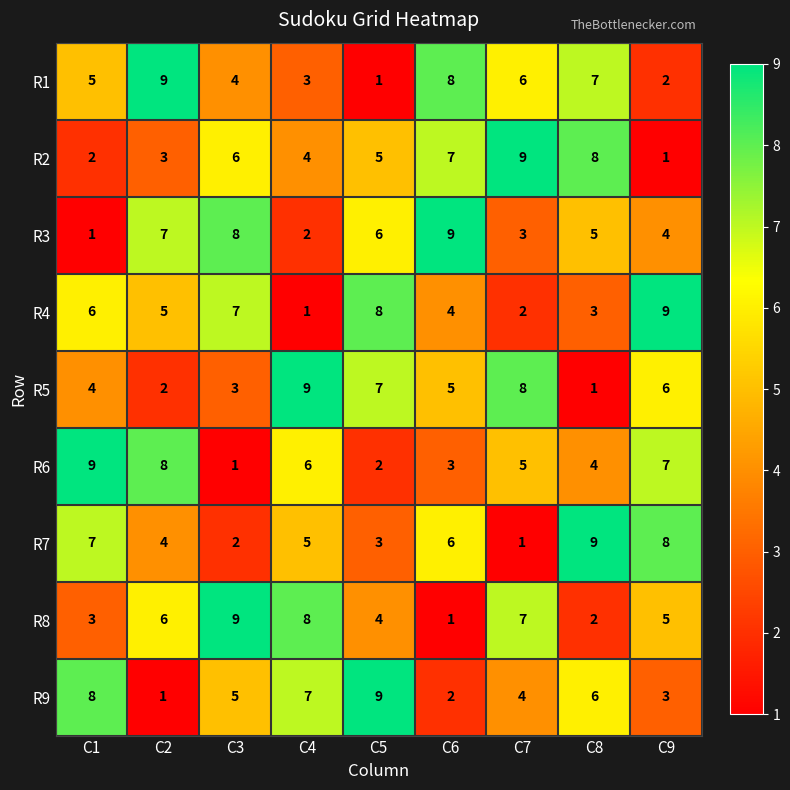

At which label does R1 reach its peak?

C2